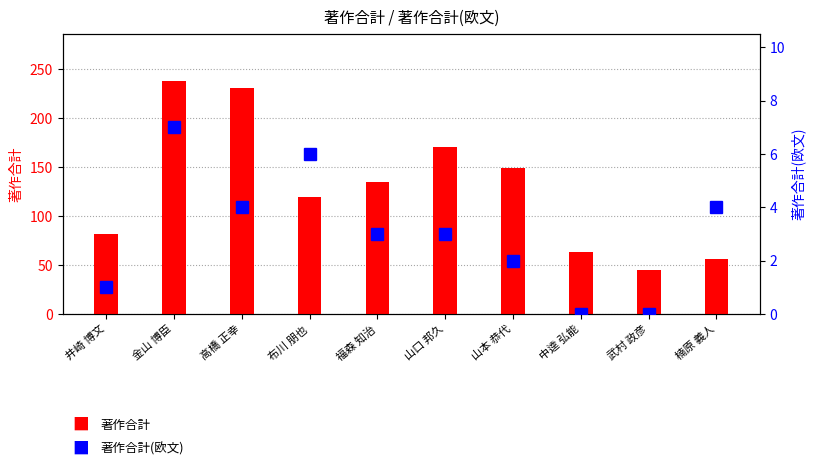

What is the value of the 著作合計(欧文) bar at the 6th from the left?

3